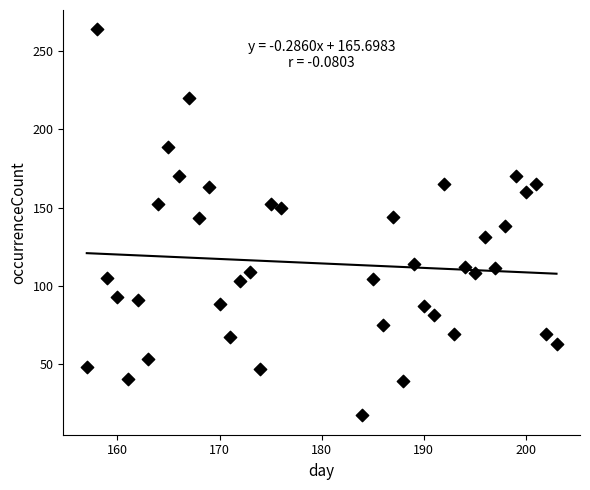

What is the range of Y values (max minus min)?

247